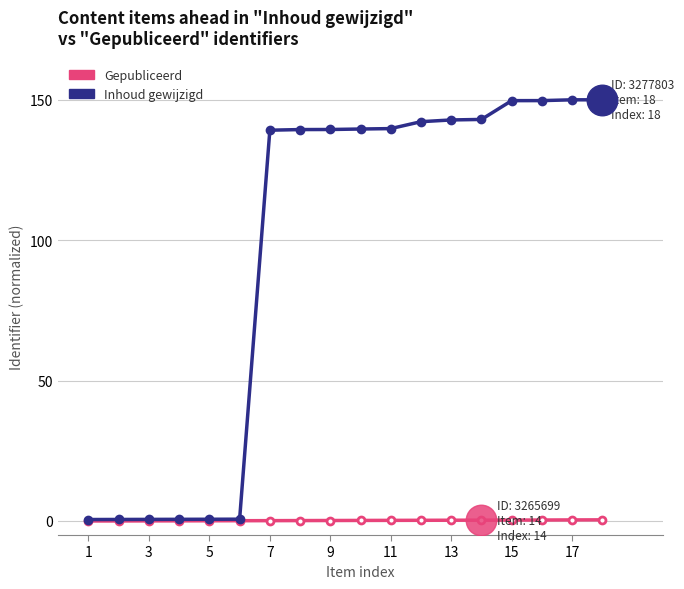

At how many categories does at least one series exceed 76?

12